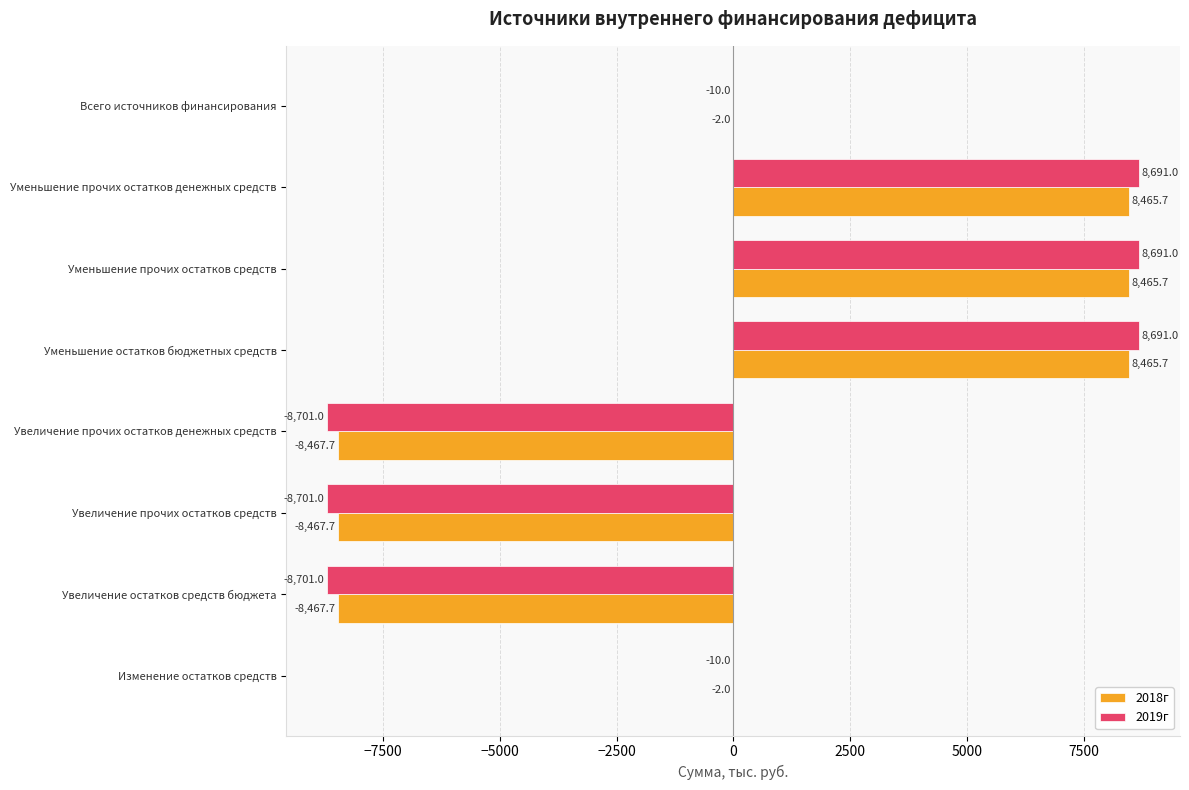

What is the sum of the 2019г values at Всего источников финансирования and Уменьшение прочих остатков денежных средств?

8681.0